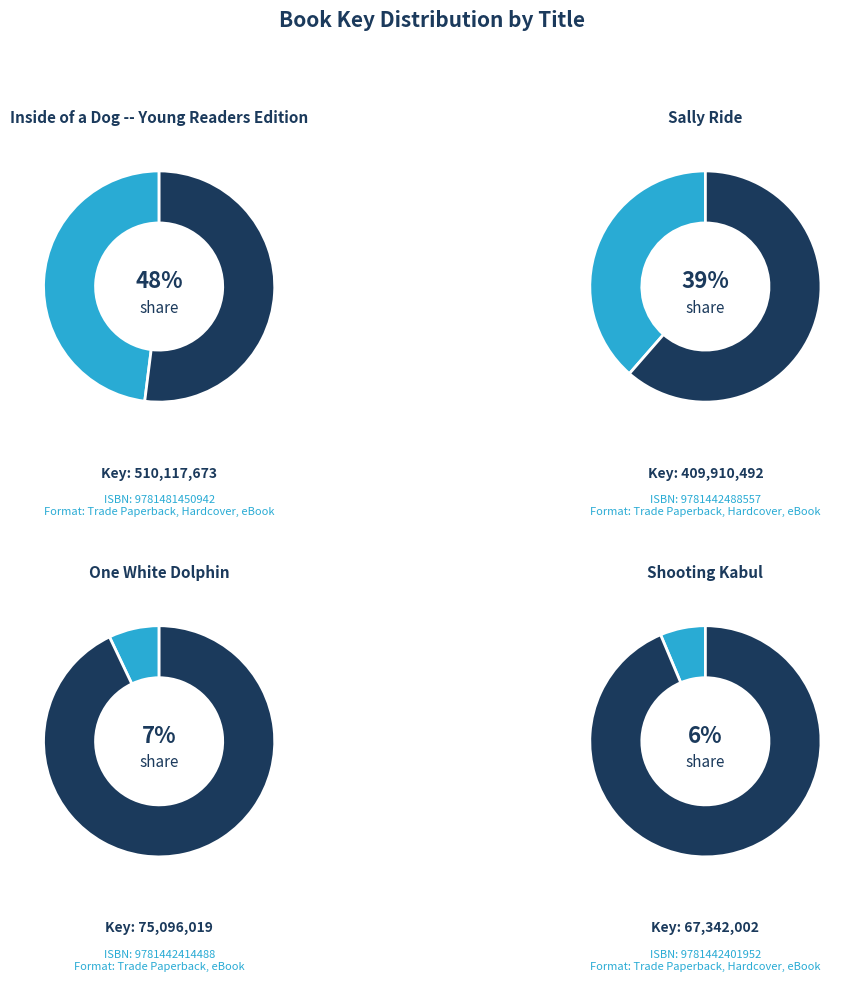

To the nearest percent, what is the difference between the Shooting Kabul and Inside of a Dog -- Young Readers Edition slice percentages?

42%